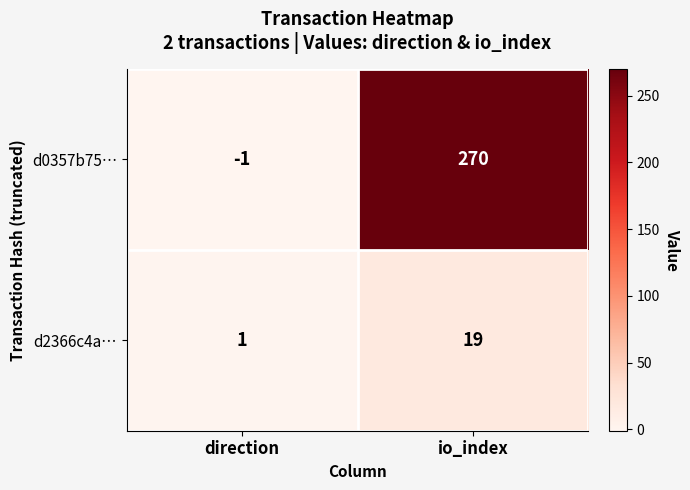

Count the d0357b75… values in the range -1 to 270.

2